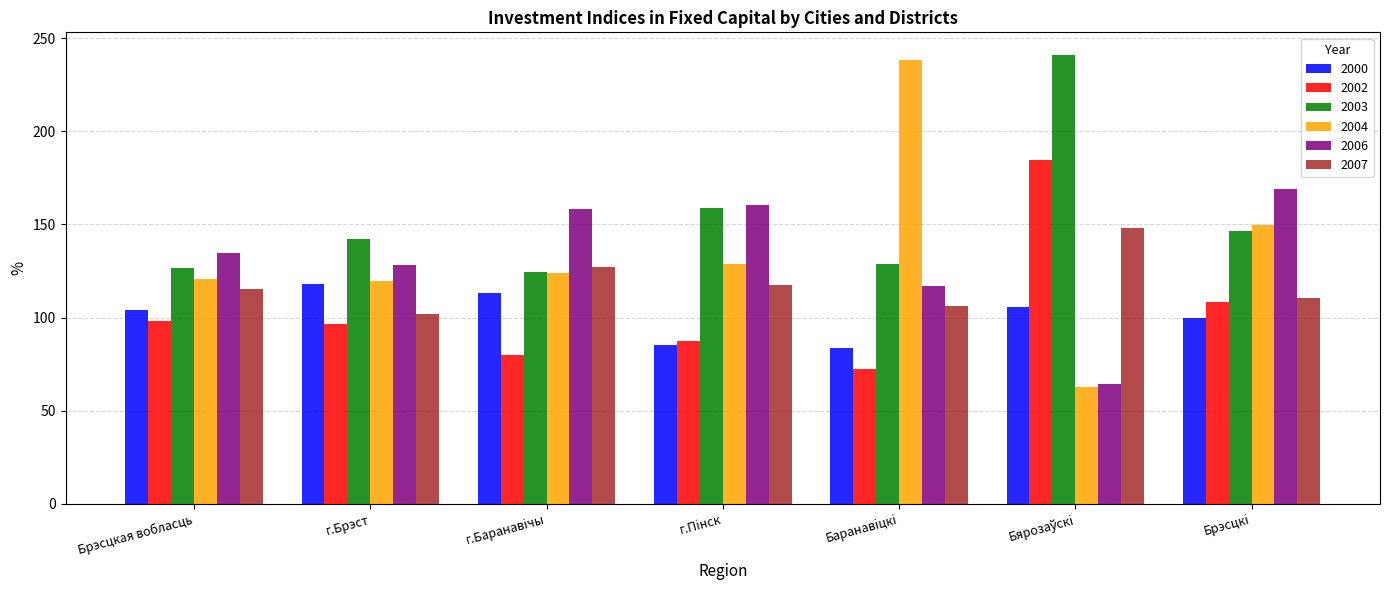

What is the approximate value of 2007 at г.Брэст?

102.0